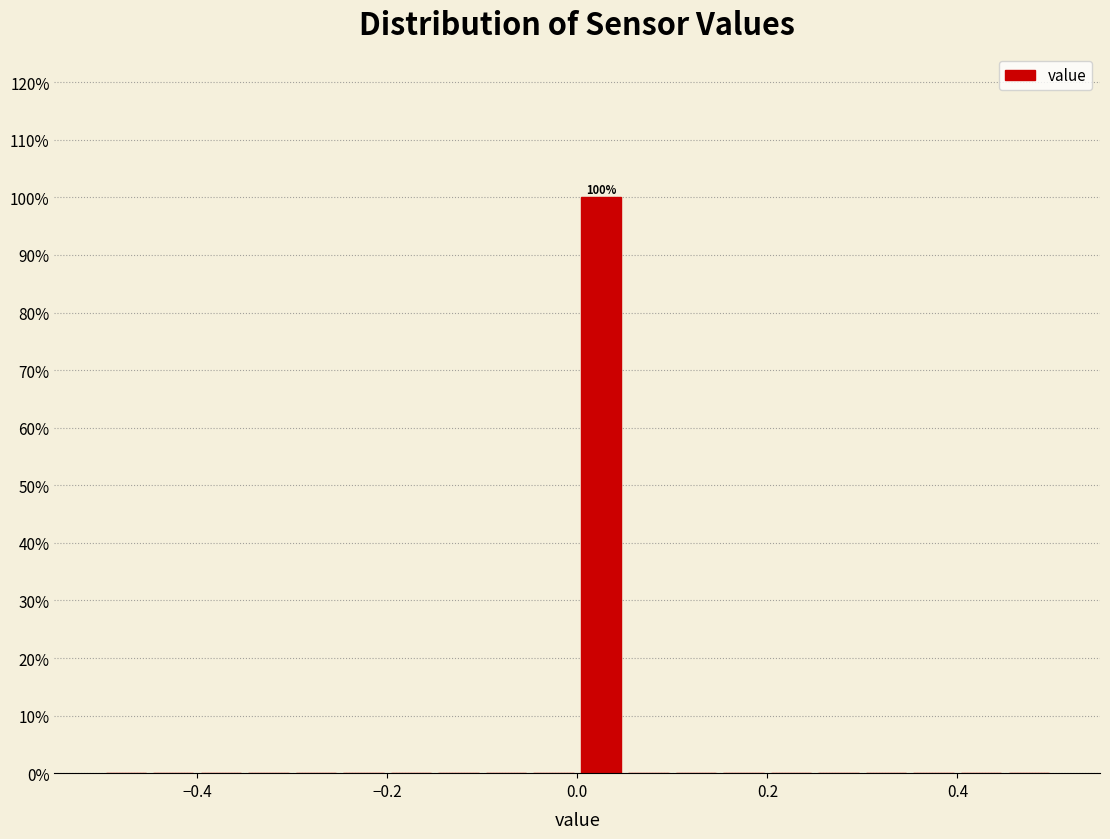

Read against the x-axis, roughly where is the centre of the tallest bar?

0.02